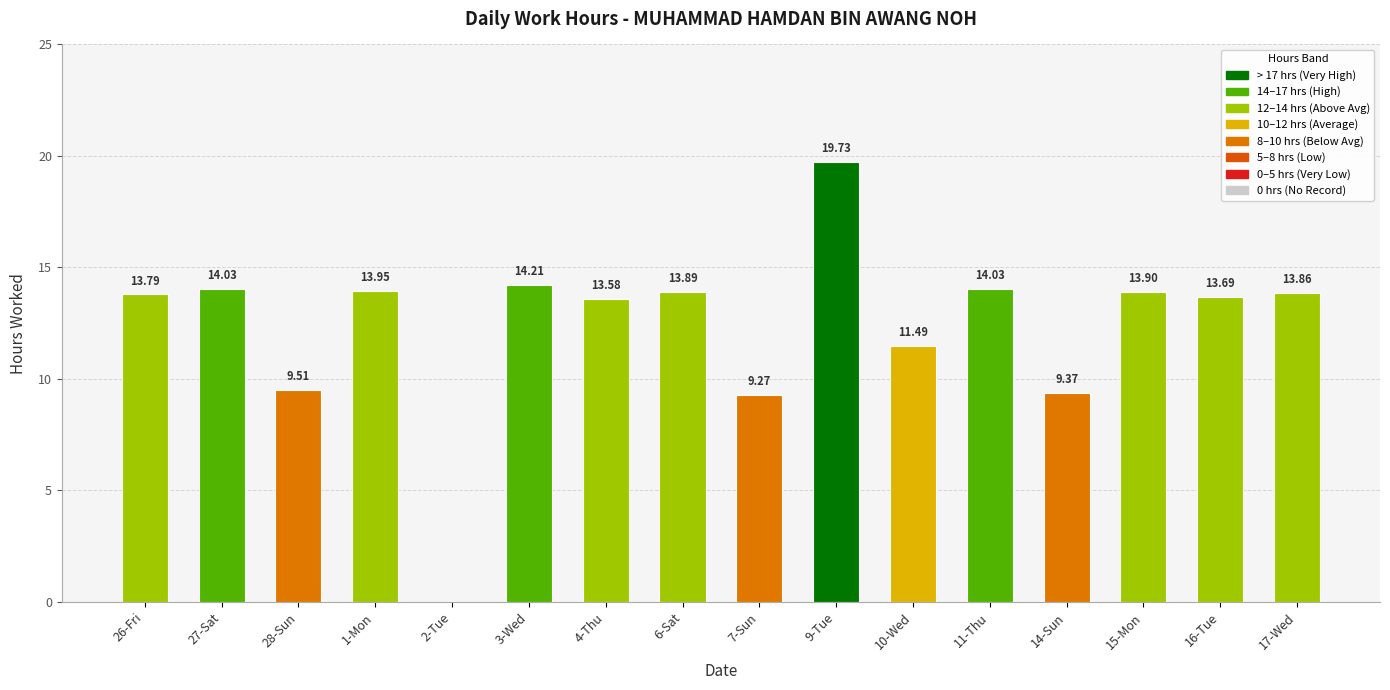

The value at 27-Sat is 2.8. True or false?

False